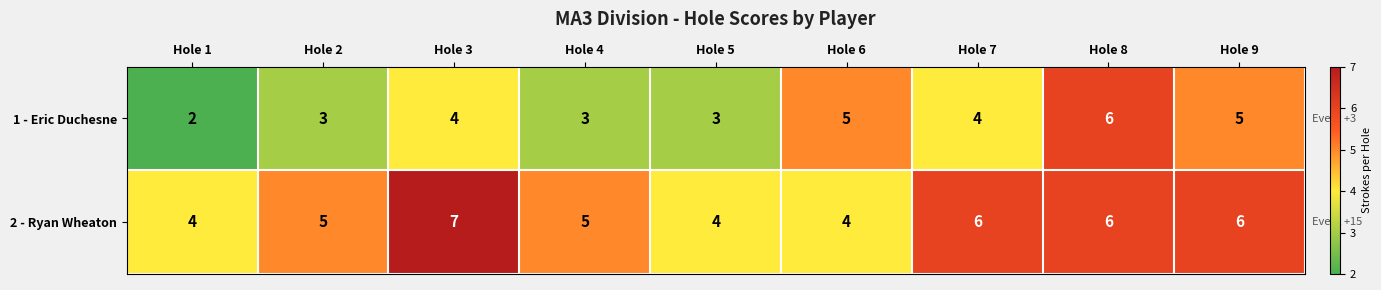

What is the spread (max minus min) of values at Hole 5?

1